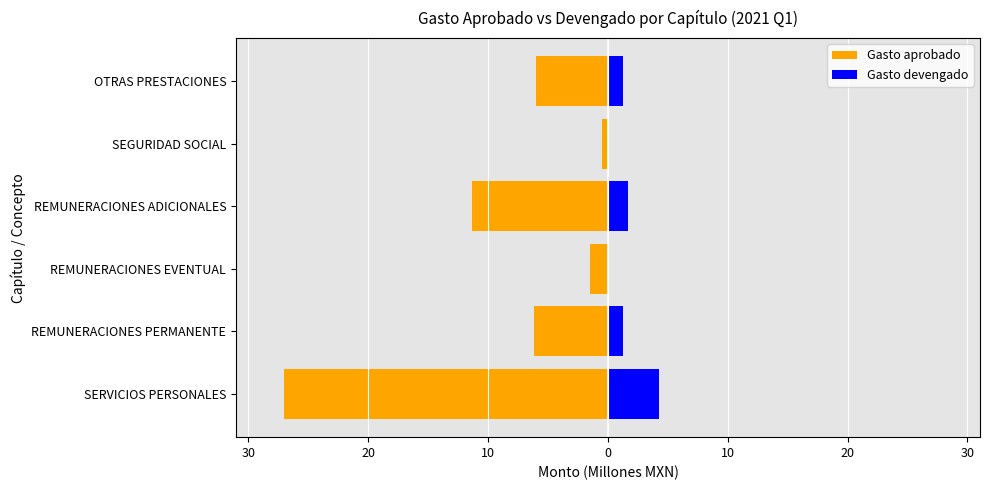

What is the greatest value displayed?

4.3